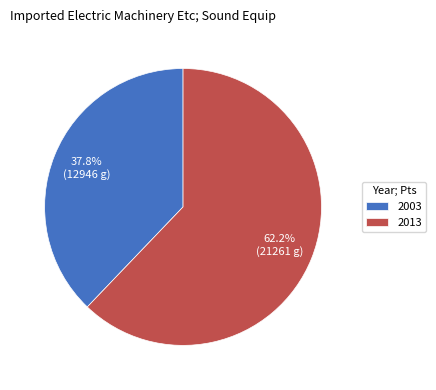

What is the ratio of the value at 2013 to the value at 2003?

1.6